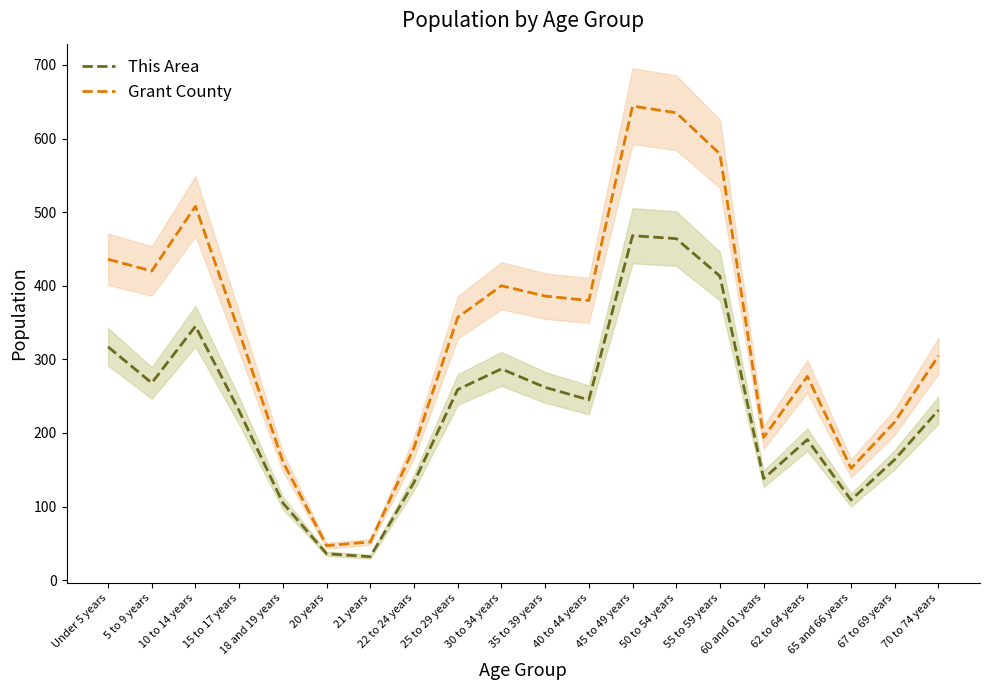

Rank the series at 55 to 59 years from lowest to highest value.

This Area, Grant County